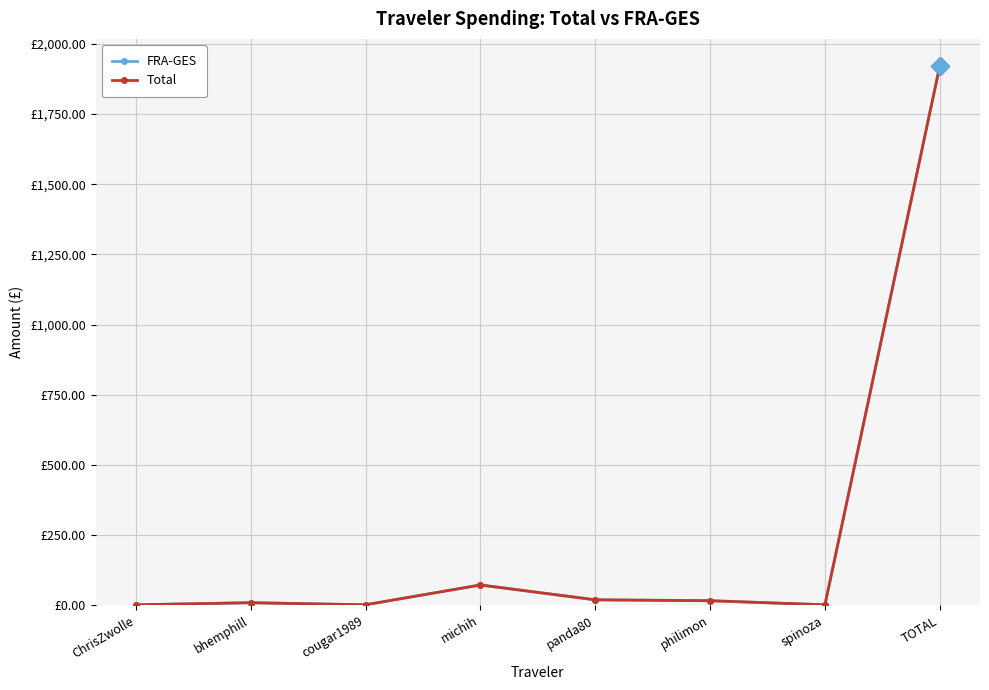

What is the sum of the FRA-GES values at TOTAL and bhemphill?

1930.1